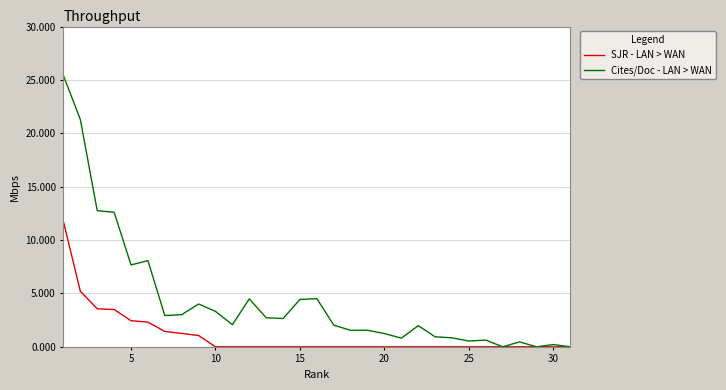

True or false: SJR - LAN > WAN and Cites/Doc - LAN > WAN intersect in this chart.

False